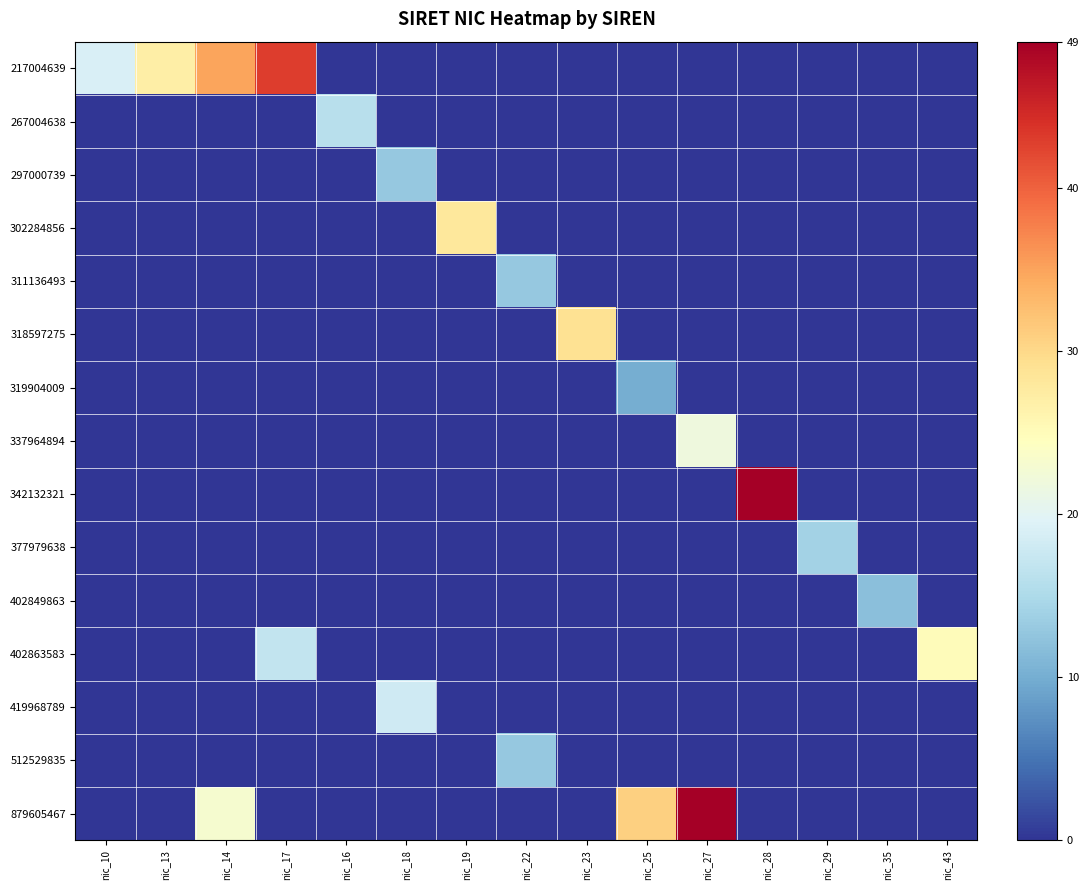

Reading left to right, list all the values displayed in this chart.

217004639: nic_10=19	nic_13=27	nic_14=35	nic_17=43	nic_16=0	nic_18=0	nic_19=0	nic_22=0	nic_23=0	nic_25=0	nic_27=0	nic_28=0	nic_29=0	nic_35=0	nic_43=0
267004638: nic_10=0	nic_13=0	nic_14=0	nic_17=0	nic_16=16	nic_18=0	nic_19=0	nic_22=0	nic_23=0	nic_25=0	nic_27=0	nic_28=0	nic_29=0	nic_35=0	nic_43=0
297000739: nic_10=0	nic_13=0	nic_14=0	nic_17=0	nic_16=0	nic_18=13	nic_19=0	nic_22=0	nic_23=0	nic_25=0	nic_27=0	nic_28=0	nic_29=0	nic_35=0	nic_43=0
302284856: nic_10=0	nic_13=0	nic_14=0	nic_17=0	nic_16=0	nic_18=0	nic_19=28	nic_22=0	nic_23=0	nic_25=0	nic_27=0	nic_28=0	nic_29=0	nic_35=0	nic_43=0
311136493: nic_10=0	nic_13=0	nic_14=0	nic_17=0	nic_16=0	nic_18=0	nic_19=0	nic_22=13	nic_23=0	nic_25=0	nic_27=0	nic_28=0	nic_29=0	nic_35=0	nic_43=0
318597275: nic_10=0	nic_13=0	nic_14=0	nic_17=0	nic_16=0	nic_18=0	nic_19=0	nic_22=0	nic_23=29	nic_25=0	nic_27=0	nic_28=0	nic_29=0	nic_35=0	nic_43=0
319904009: nic_10=0	nic_13=0	nic_14=0	nic_17=0	nic_16=0	nic_18=0	nic_19=0	nic_22=0	nic_23=0	nic_25=10	nic_27=0	nic_28=0	nic_29=0	nic_35=0	nic_43=0
337964894: nic_10=0	nic_13=0	nic_14=0	nic_17=0	nic_16=0	nic_18=0	nic_19=0	nic_22=0	nic_23=0	nic_25=0	nic_27=22	nic_28=0	nic_29=0	nic_35=0	nic_43=0
342132321: nic_10=0	nic_13=0	nic_14=0	nic_17=0	nic_16=0	nic_18=0	nic_19=0	nic_22=0	nic_23=0	nic_25=0	nic_27=0	nic_28=49	nic_29=0	nic_35=0	nic_43=0
377979638: nic_10=0	nic_13=0	nic_14=0	nic_17=0	nic_16=0	nic_18=0	nic_19=0	nic_22=0	nic_23=0	nic_25=0	nic_27=0	nic_28=0	nic_29=14	nic_35=0	nic_43=0
402849863: nic_10=0	nic_13=0	nic_14=0	nic_17=0	nic_16=0	nic_18=0	nic_19=0	nic_22=0	nic_23=0	nic_25=0	nic_27=0	nic_28=0	nic_29=0	nic_35=12	nic_43=0
402863583: nic_10=0	nic_13=0	nic_14=0	nic_17=17	nic_16=0	nic_18=0	nic_19=0	nic_22=0	nic_23=0	nic_25=0	nic_27=0	nic_28=0	nic_29=0	nic_35=0	nic_43=25
419968789: nic_10=0	nic_13=0	nic_14=0	nic_17=0	nic_16=0	nic_18=18	nic_19=0	nic_22=0	nic_23=0	nic_25=0	nic_27=0	nic_28=0	nic_29=0	nic_35=0	nic_43=0
512529835: nic_10=0	nic_13=0	nic_14=0	nic_17=0	nic_16=0	nic_18=0	nic_19=0	nic_22=13	nic_23=0	nic_25=0	nic_27=0	nic_28=0	nic_29=0	nic_35=0	nic_43=0
879605467: nic_10=0	nic_13=0	nic_14=23	nic_17=0	nic_16=0	nic_18=0	nic_19=0	nic_22=0	nic_23=0	nic_25=31	nic_27=49	nic_28=0	nic_29=0	nic_35=0	nic_43=0